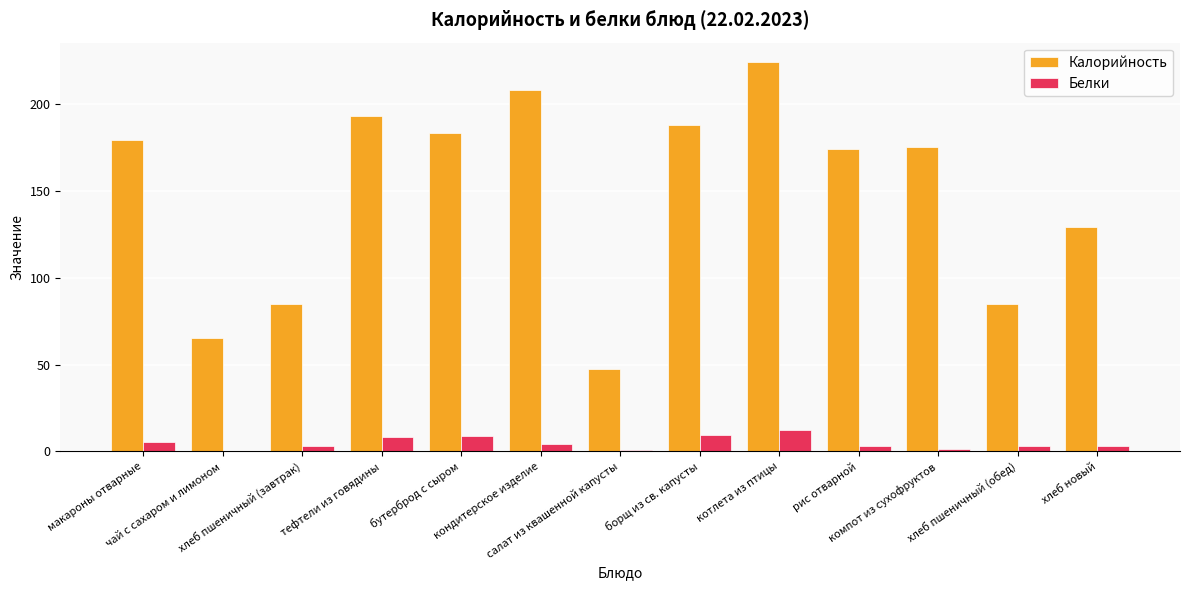

Which series has the largest total across all categories?

Калорийность